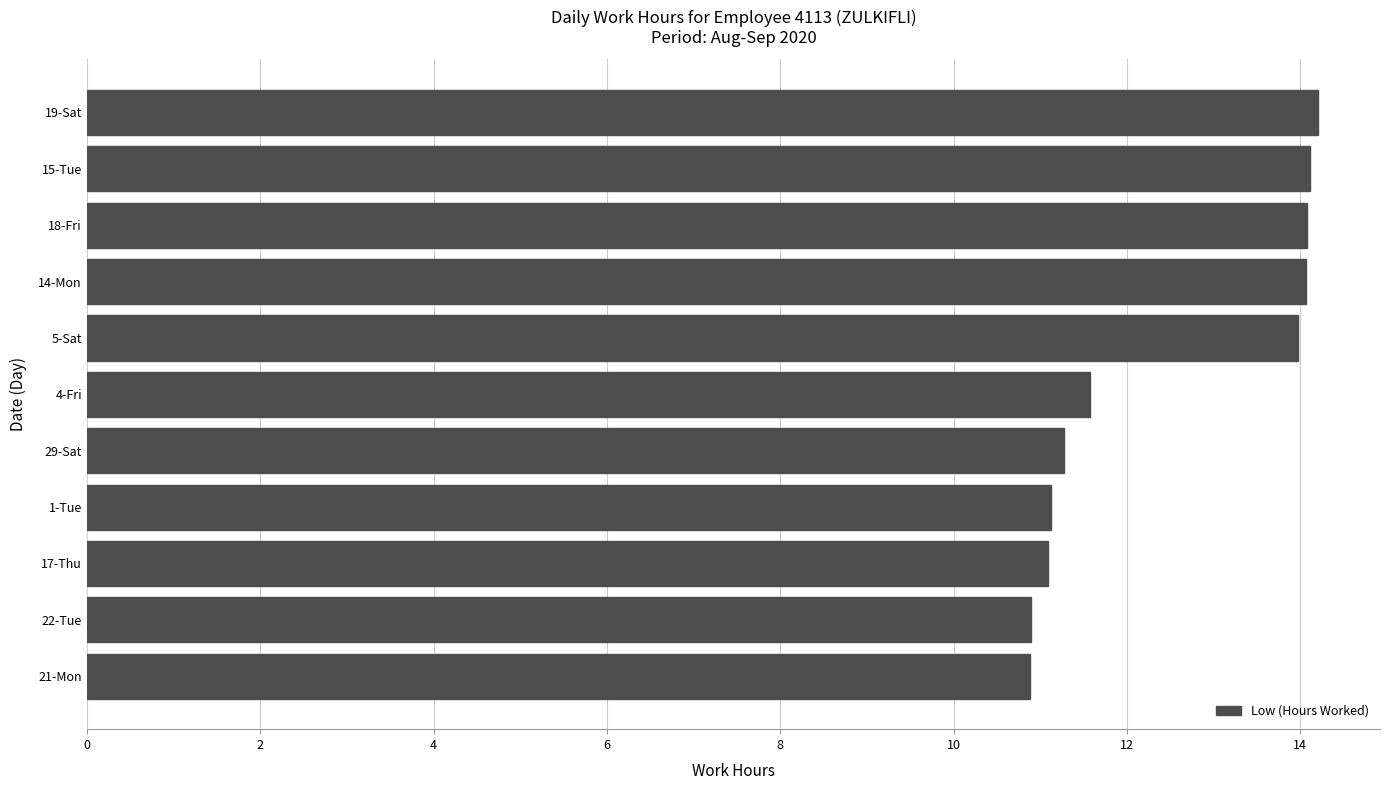

What is the average value?

12.5